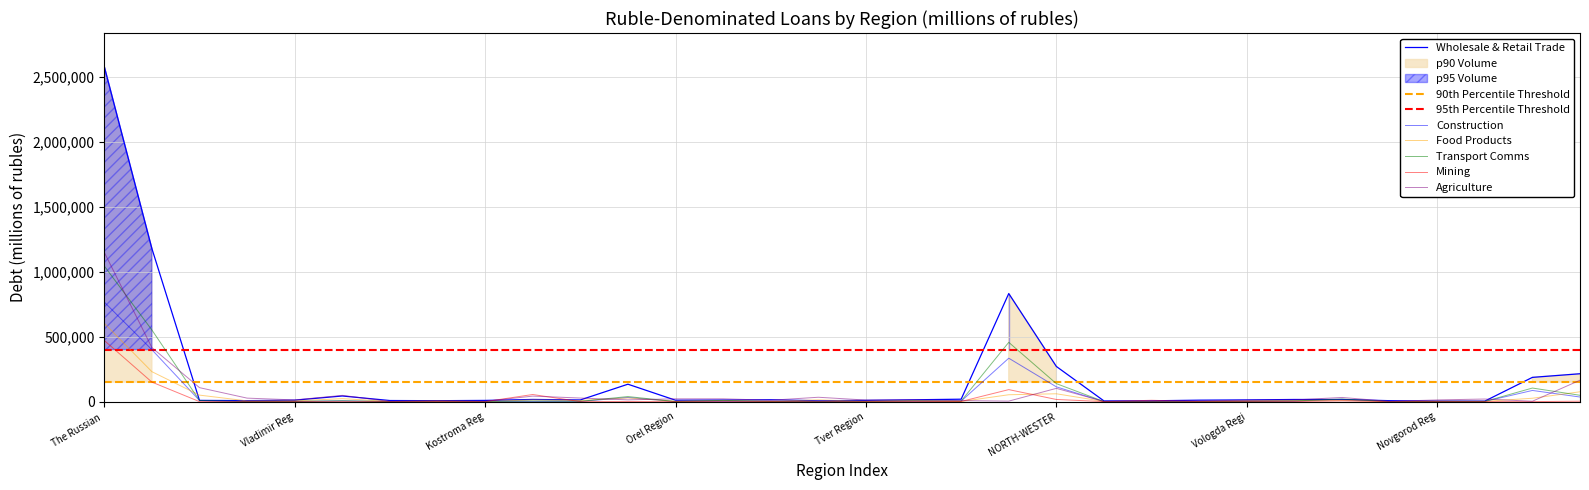

At which category does the chart reach its peak across all series?

The Russian